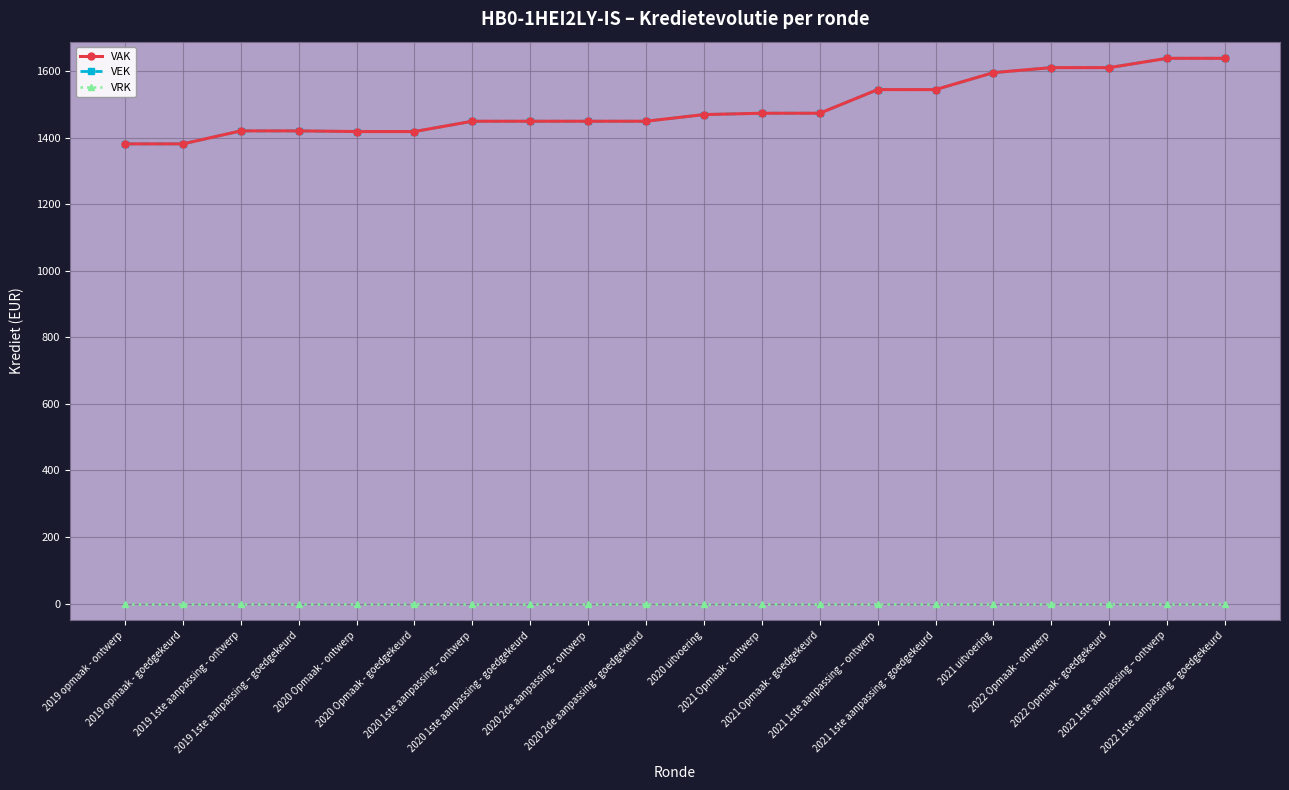

Is the value of VRK at 2020 2de aanpassing - ontwerp greater than the value of VEK at 2019 1ste aanpassing - ontwerp?

No